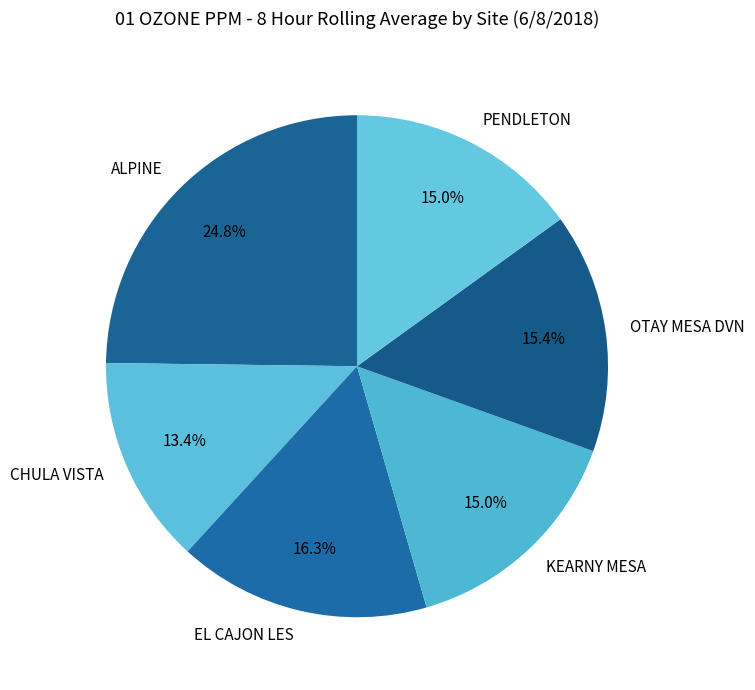

What percentage is the OTAY MESA DVN slice, to the nearest percent?

15%